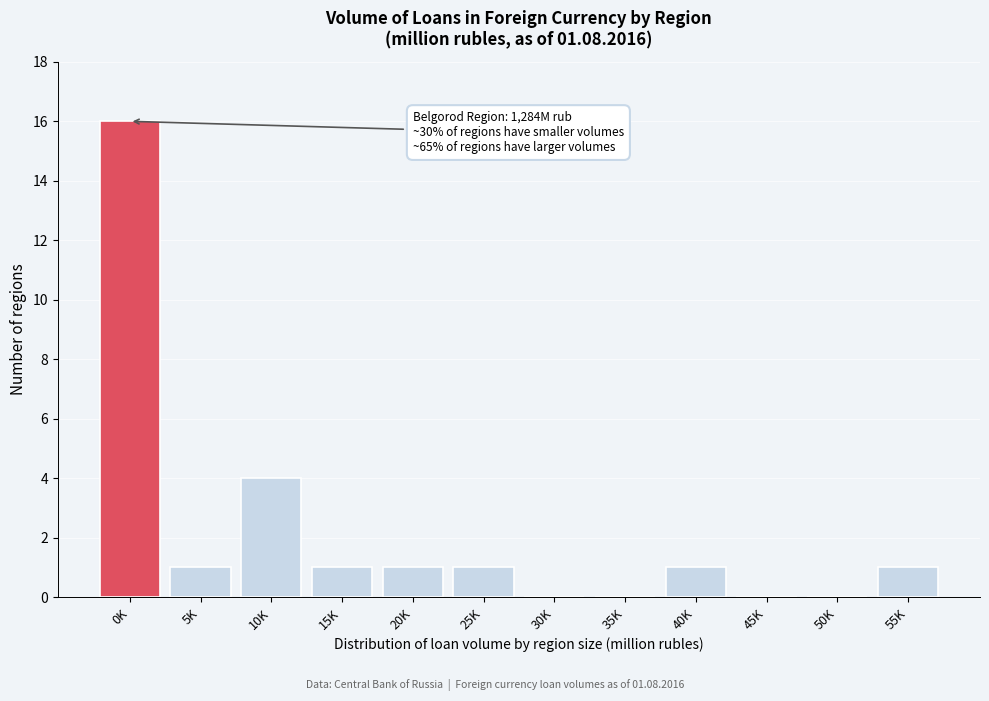

Reading right to left, what are all the values shown in this chart?

55K=1	50K=0	45K=0	40K=1	35K=0	30K=0	25K=1	20K=1	15K=1	10K=4	5K=1	0K=16